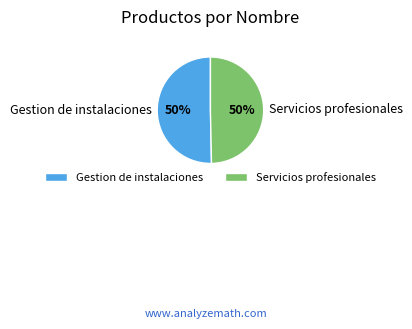

Is it true that Gestion de instalaciones is 50% of the pie?

True